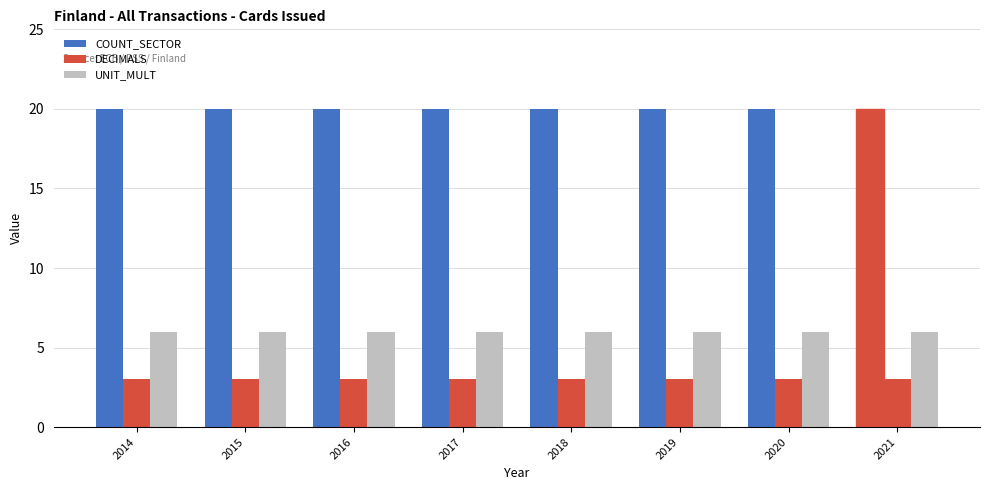

Is it true that UNIT_MULT equals 6 at 2020?

True